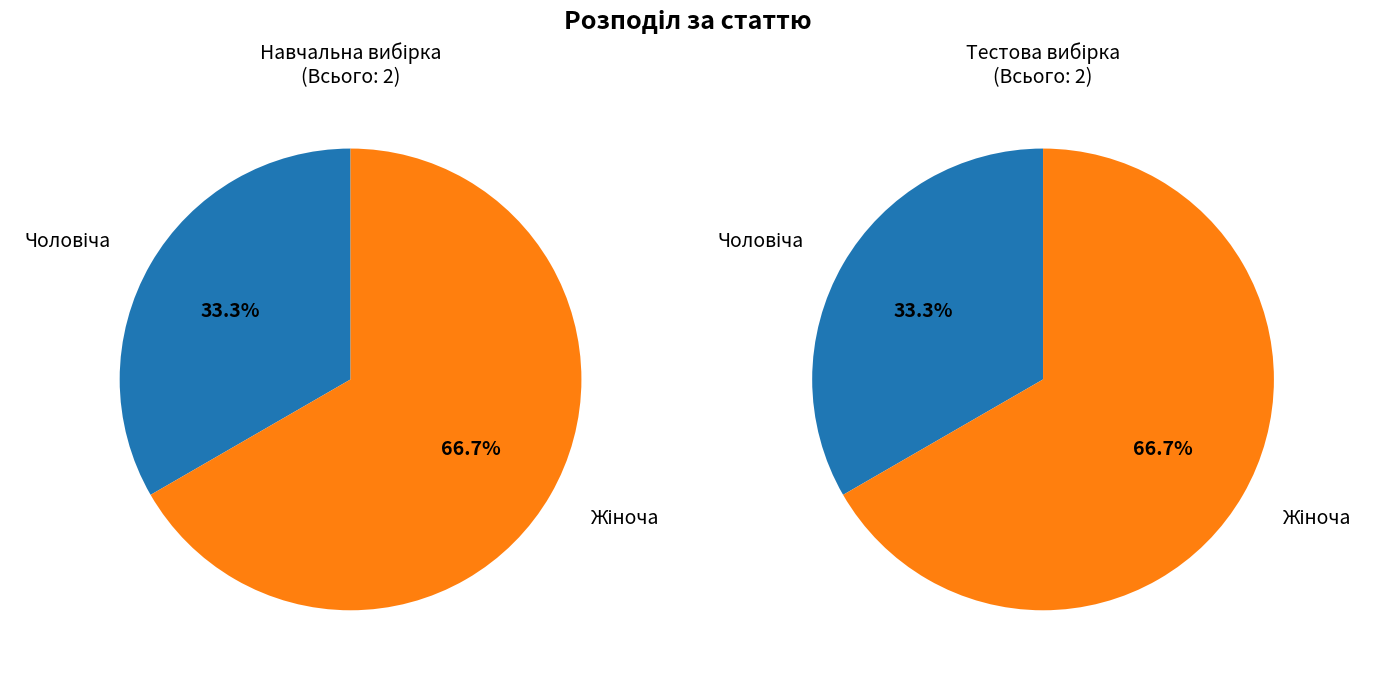

Is Чоловіча the majority of the pie?

No